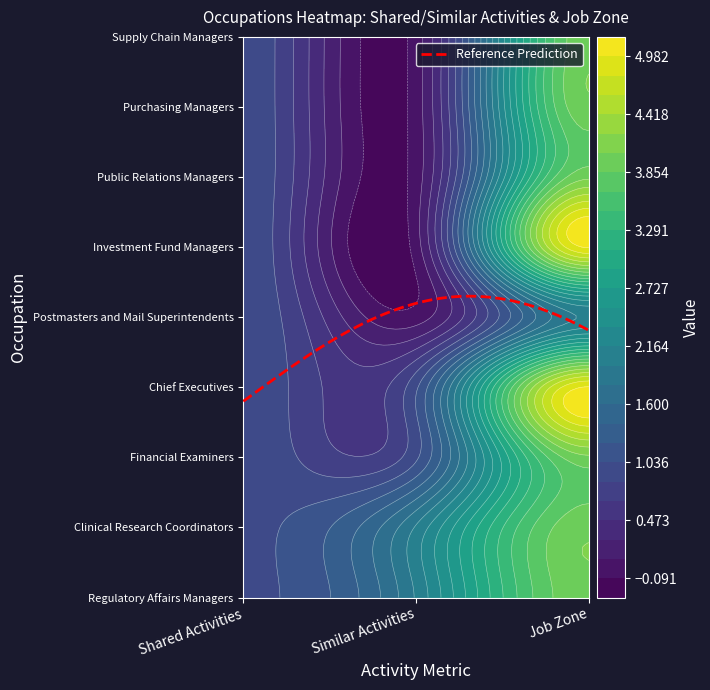

Which series has the widest spread of values?

Investment Fund Managers